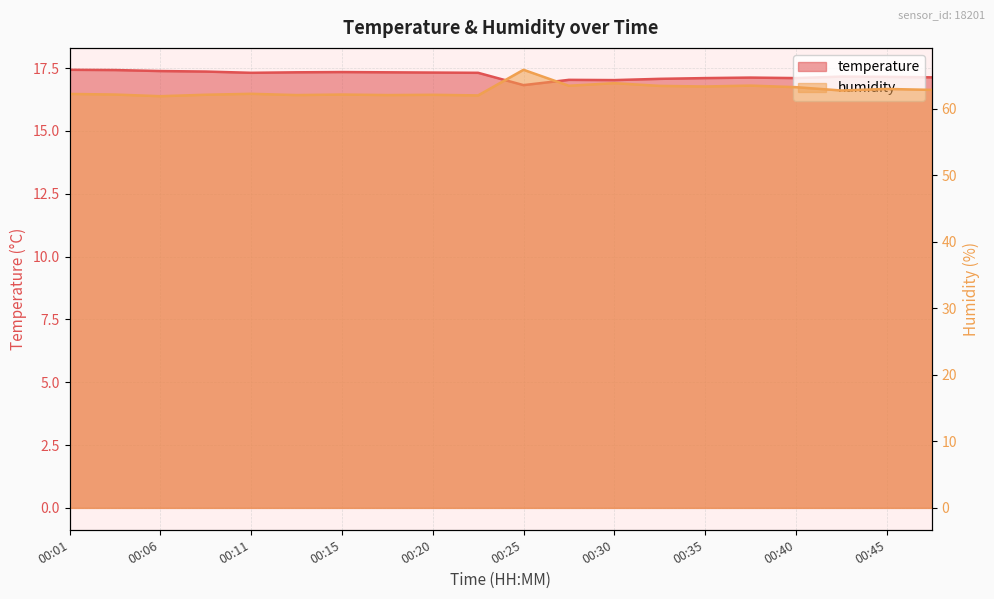

What is the maximum value for temperature?

17.4